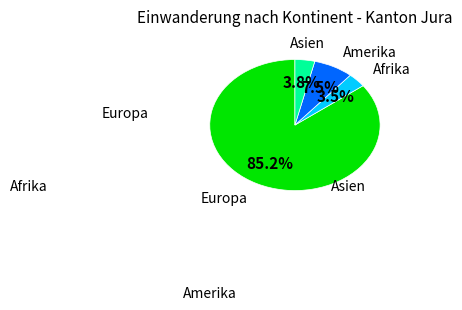

Does any single category account for the majority?

Yes